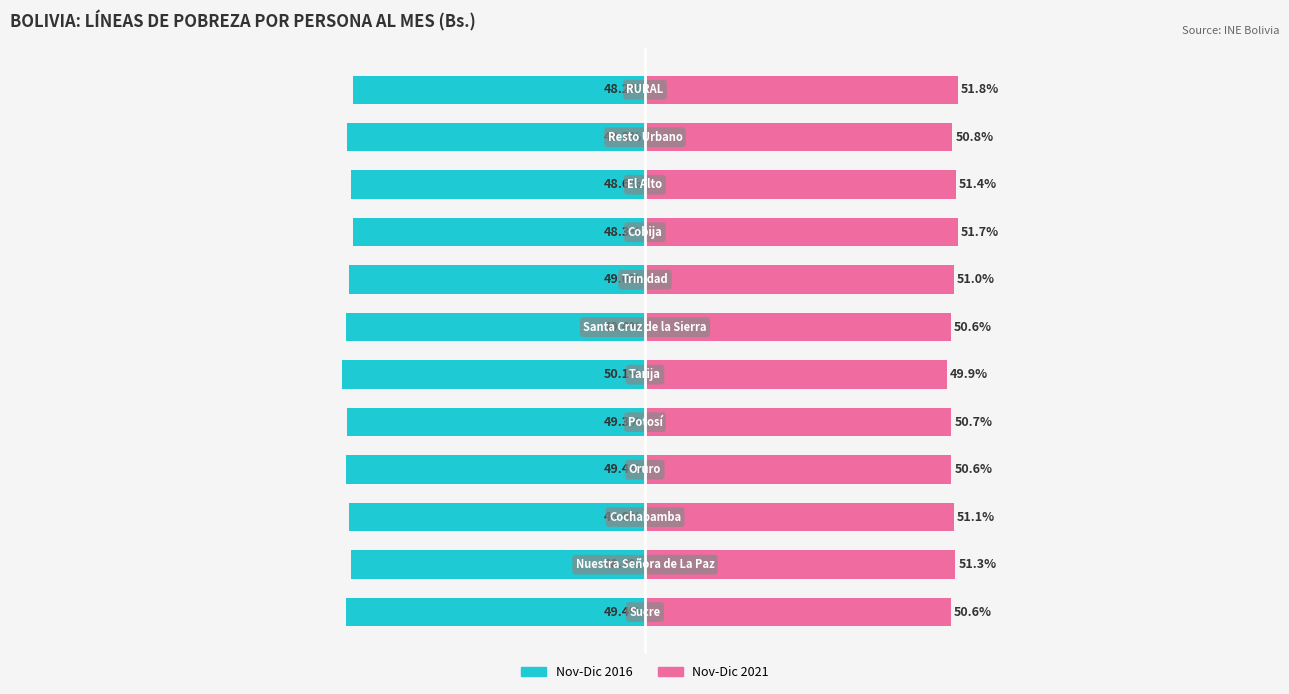

What is the minimum value for Nov-Dic 2016?

-50.1